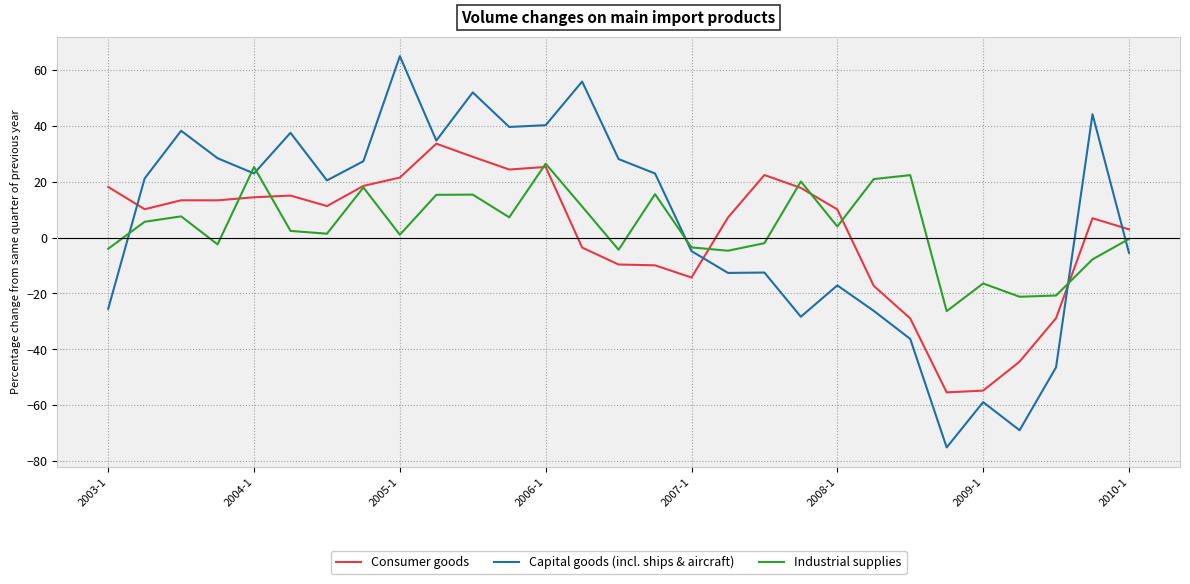

Which series has the largest range (max minus min)?

Capital goods (incl. ships & aircraft)